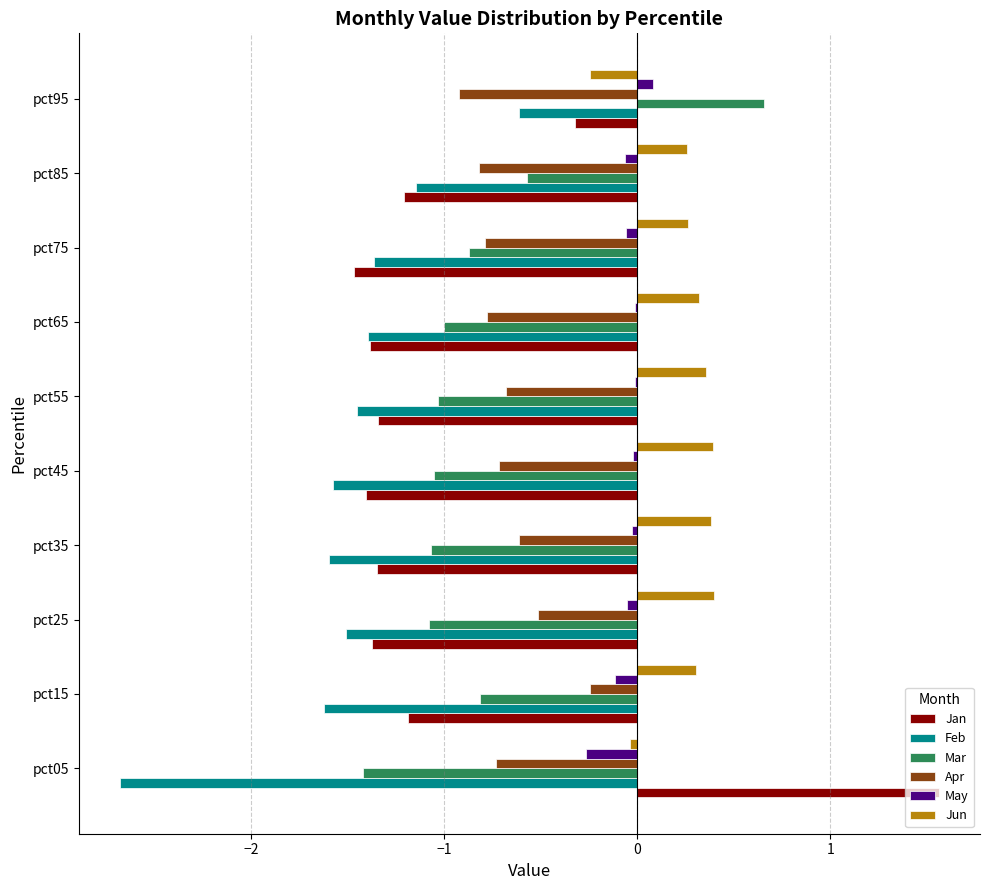

What is the sum of all Jan values?

-9.5